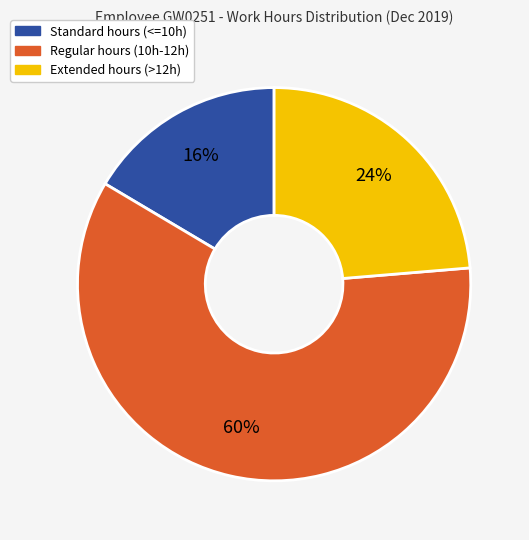

Is there any slice that represents more than half of the pie?

Yes